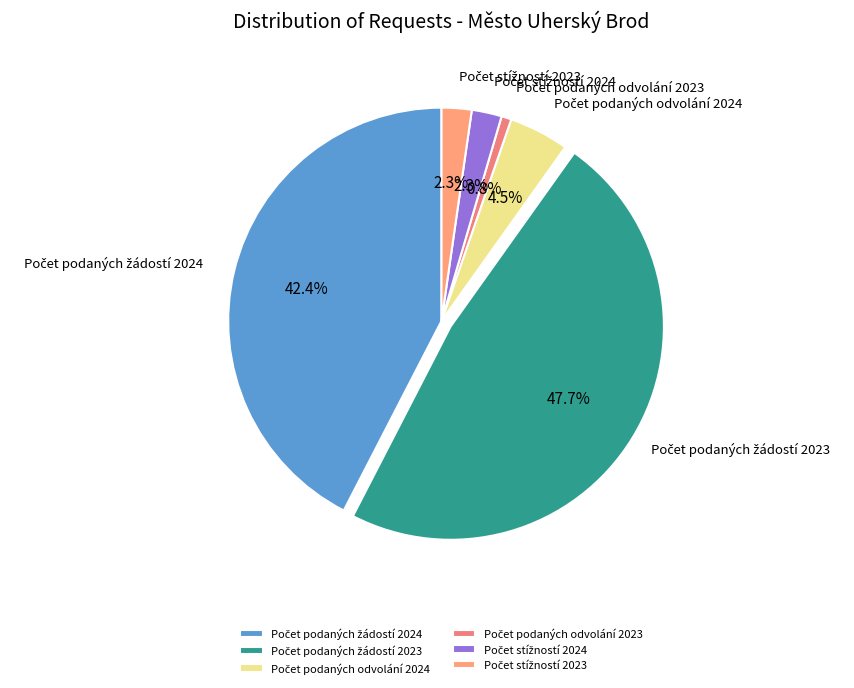

Is there a majority slice in this chart?

No